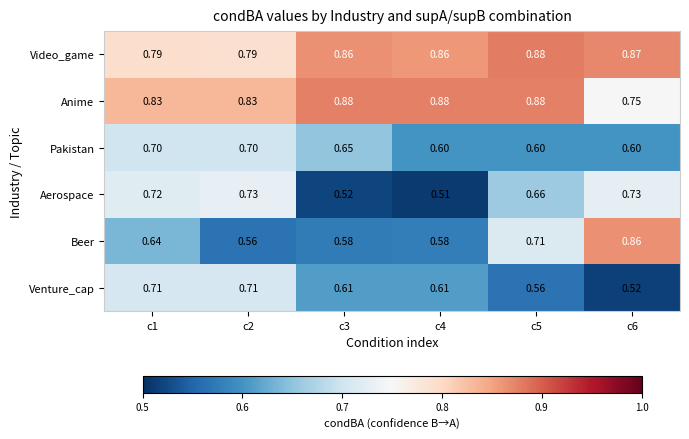

At c1, list the series in order from smallest to largest.

Beer, Pakistan, Venture_cap, Aerospace, Video_game, Anime